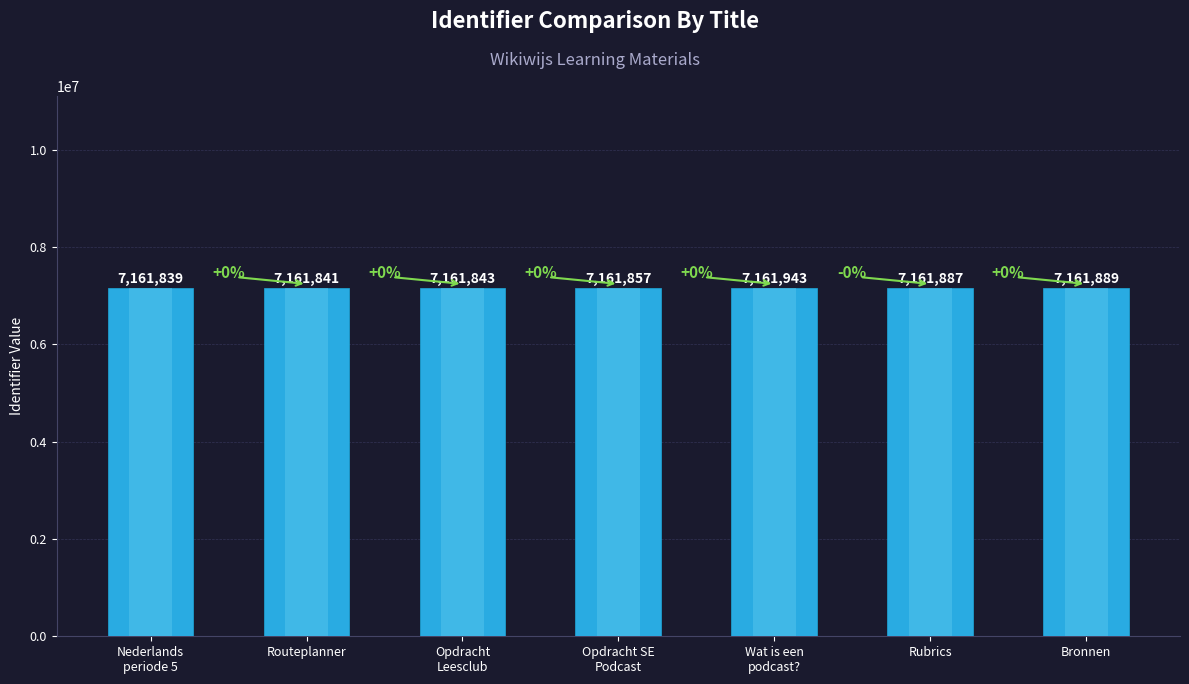

Reading left to right, extract all data points from this chart.

7161839	7161841	7161843	7161857	7161943	7161887	7161889